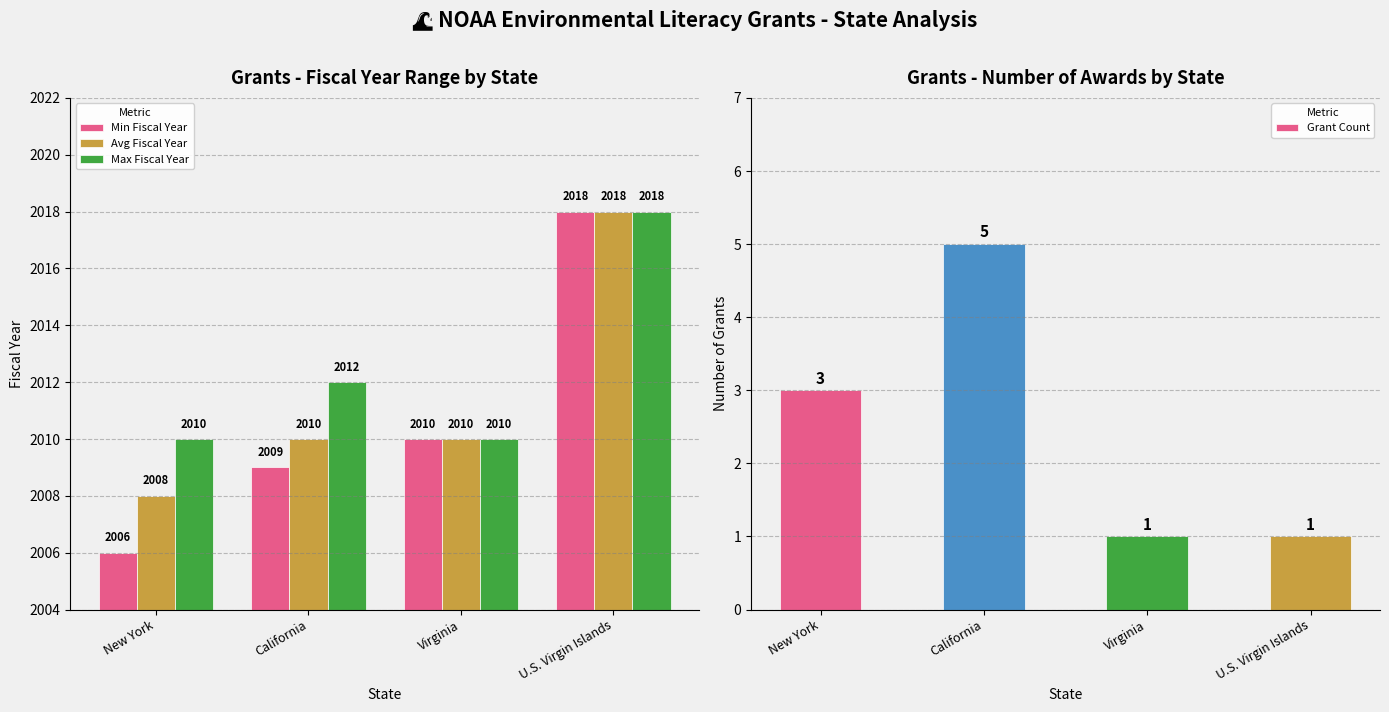

Count the number of data series in this chart.

4